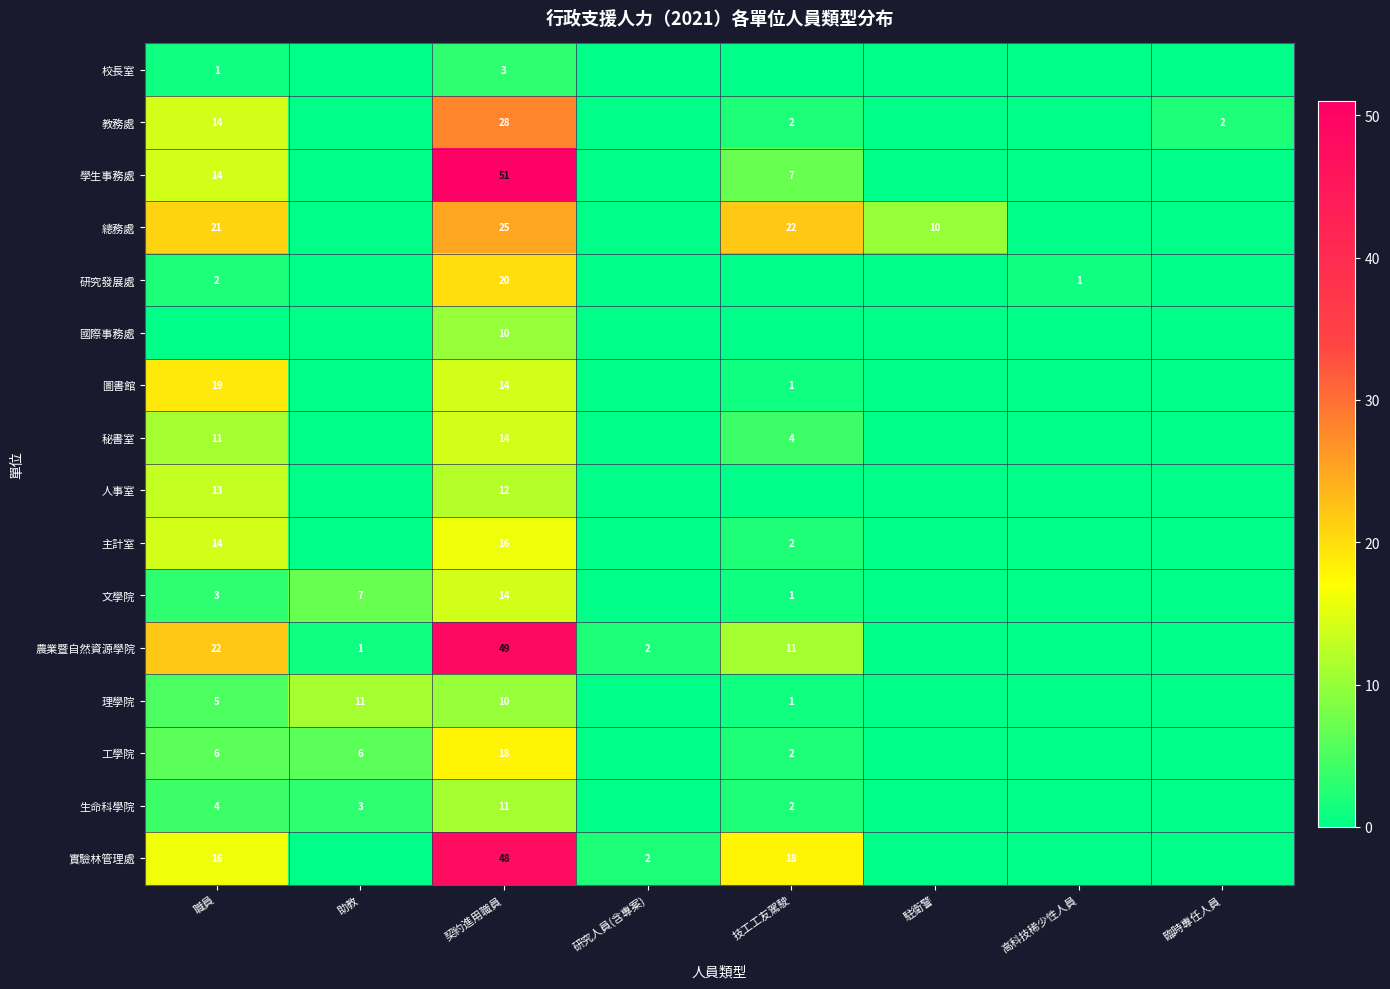

What is the difference between the highest and lowest values at 駐衛警?

10